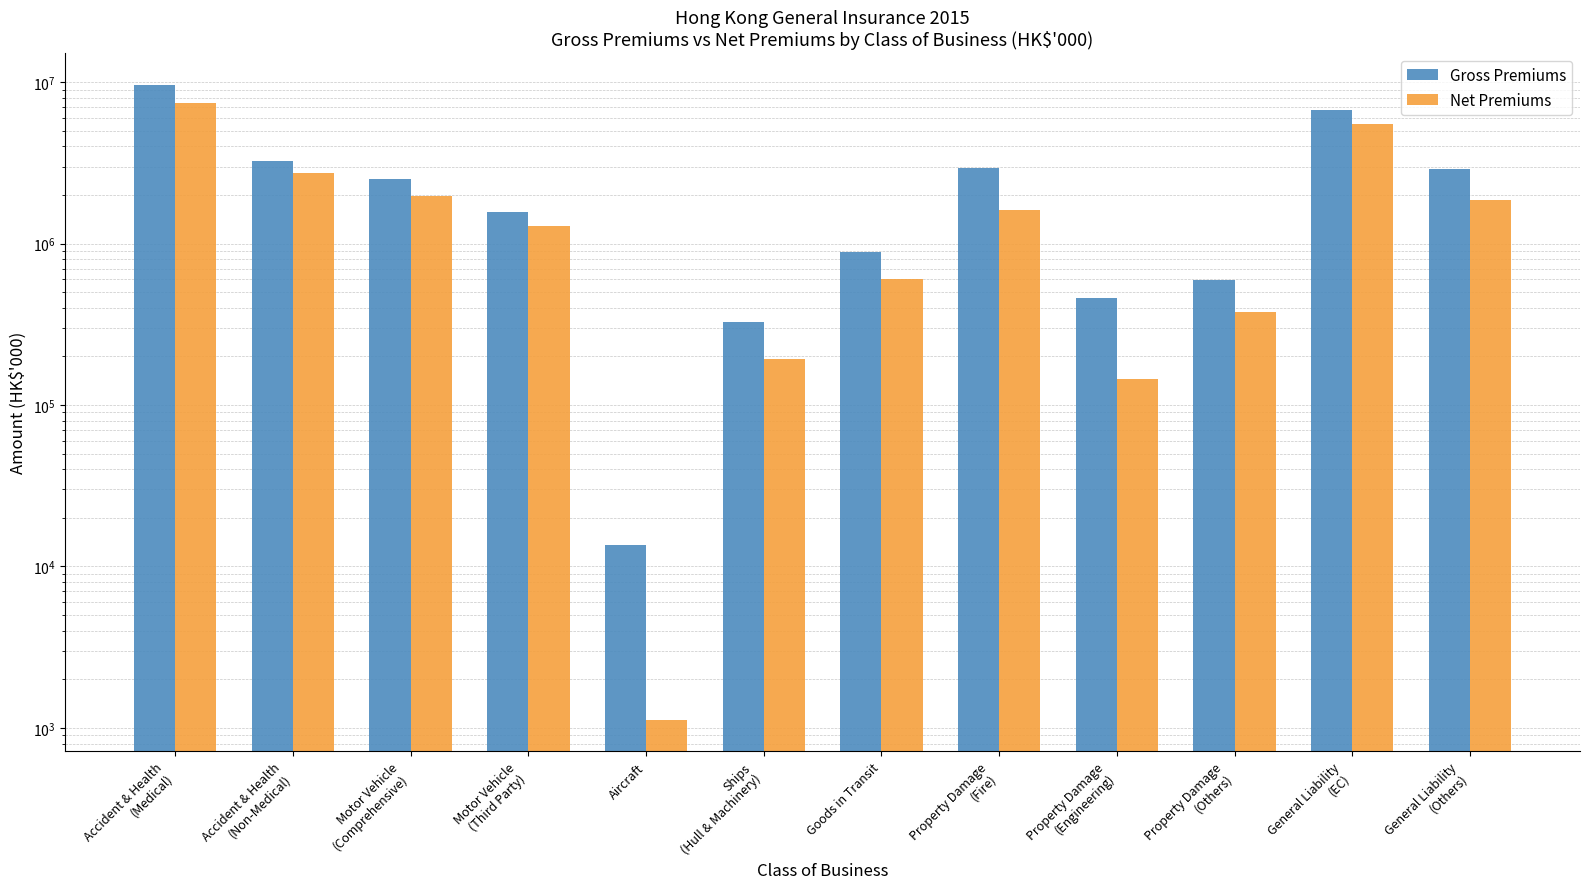

Are the bars grouped side by side (vs. stacked)?

Yes